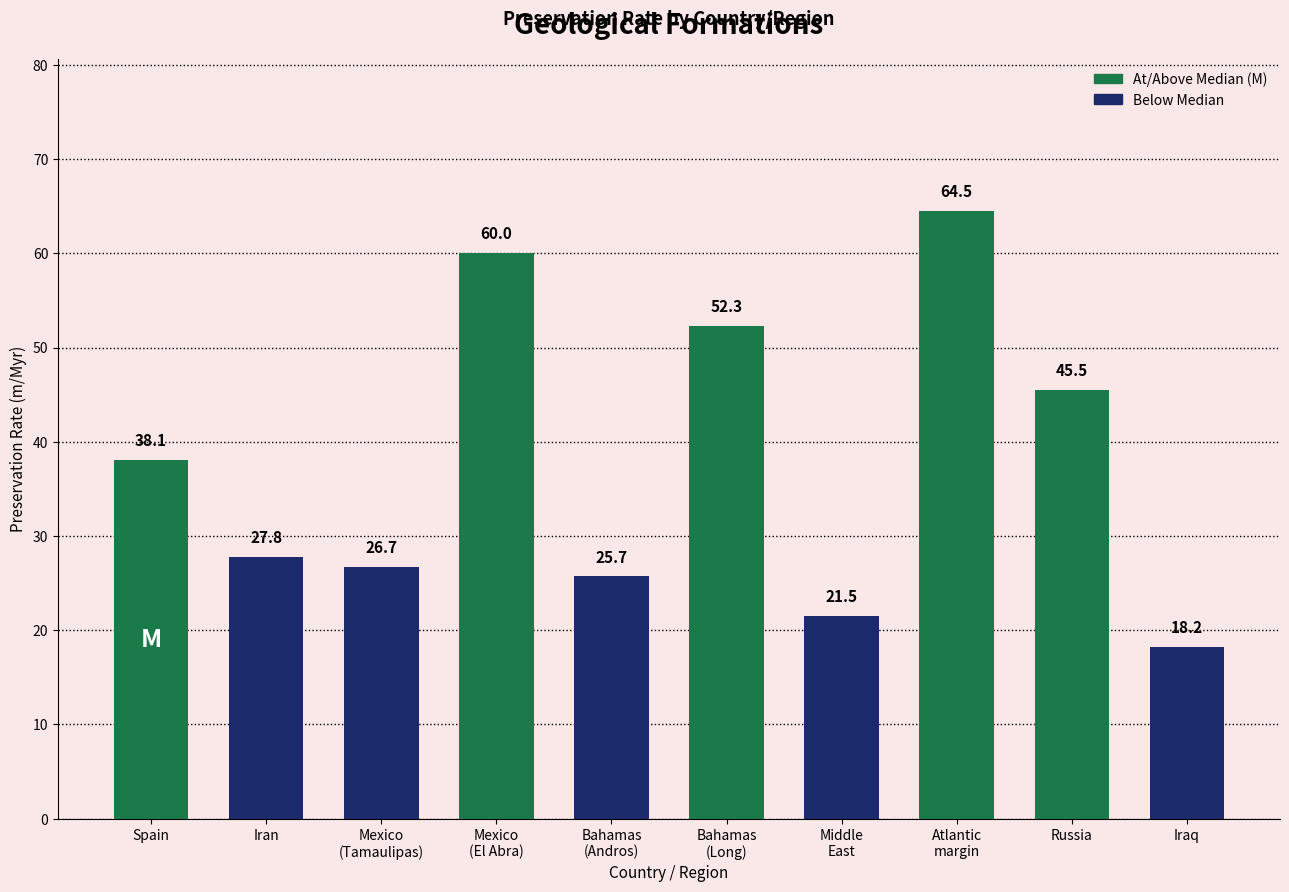

List the labels in order of value, largest first.

Atlantic
margin, Mexico
(El Abra), Bahamas
(Long), Russia, Spain, Iran, Mexico
(Tamaulipas), Bahamas
(Andros), Middle
East, Iraq